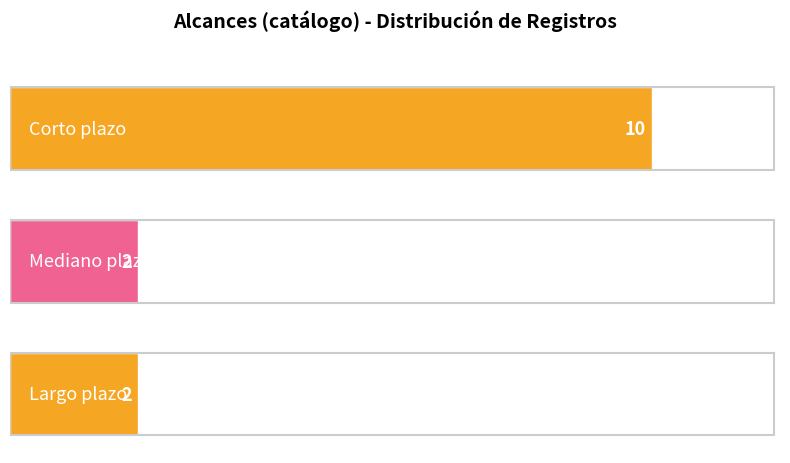

What is the smallest value displayed?

2